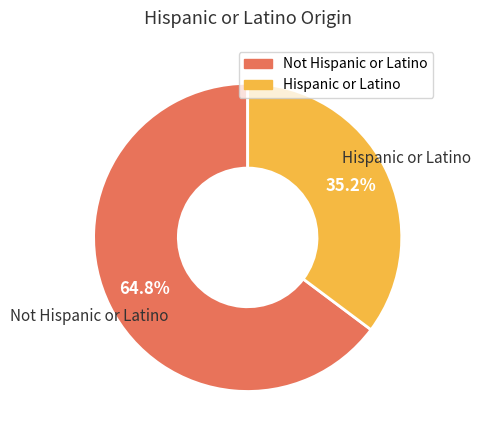

True or false: Hispanic or Latino accounts for 41% of the total.

False